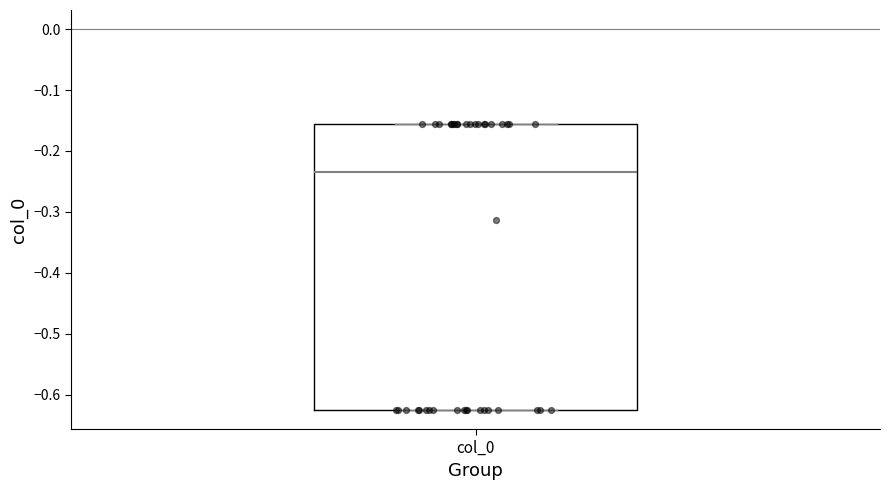

Where is the upper edge of the box for col_0 on the y-axis? The values are not printed on the chart, so give them approximately, as read against the axis.

-0.16